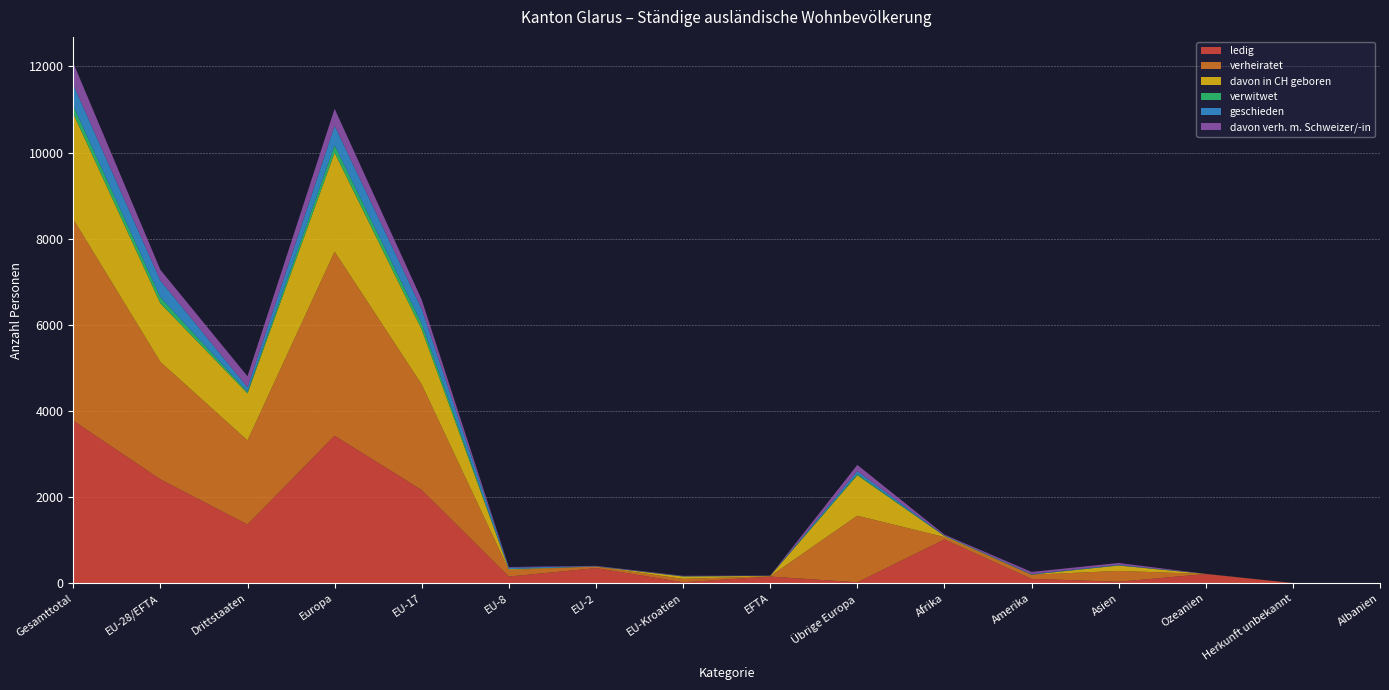

Reading right to left, what are all the values shown in this chart?

ledig: Albanien=1	Herkunft unbekannt=2	Ozeanien=212	Asien=33	Amerika=100	Afrika=1014	Übrige Europa=20	EFTA=153	EU-Kroatien=21	EU-2=350	EU-8=153	EU-17=2162	Europa=3425	Drittstaaten=1362	EU-28/EFTA=2411	Gesamttotal=3773
verheiratet: Albanien=0	Herkunft unbekannt=1	Ozeanien=1	Asien=252	Amerika=96	Afrika=56	Übrige Europa=1547	EFTA=8	EU-Kroatien=79	EU-2=35	EU-8=154	EU-17=2452	Europa=4275	Drittstaaten=1953	EU-28/EFTA=2728	Gesamttotal=4681
davon in CH geboren: Albanien=0	Herkunft unbekannt=0	Ozeanien=2	Asien=125	Amerika=3	Afrika=25	Übrige Europa=938	EFTA=8	EU-Kroatien=55	EU-2=2	EU-8=18	EU-17=1277	Europa=2298	Drittstaaten=1093	EU-28/EFTA=1360	Gesamttotal=2453
verwitwet: Albanien=0	Herkunft unbekannt=0	Ozeanien=0	Asien=5	Amerika=1	Afrika=2	Übrige Europa=29	EFTA=0	EU-Kroatien=3	EU-2=0	EU-8=1	EU-17=137	Europa=170	Drittstaaten=37	EU-28/EFTA=141	Gesamttotal=178
geschieden: Albanien=0	Herkunft unbekannt=0	Ozeanien=0	Asien=12	Amerika=13	Afrika=11	Übrige Europa=69	EFTA=2	EU-Kroatien=6	EU-2=7	EU-8=34	EU-17=339	Europa=457	Drittstaaten=105	EU-28/EFTA=388	Gesamttotal=493
davon verh. m. Schweizer/-in: Albanien=0	Herkunft unbekannt=1	Ozeanien=1	Asien=42	Amerika=48	Afrika=20	Übrige Europa=144	EFTA=4	EU-Kroatien=7	EU-2=8	EU-8=15	EU-17=215	Europa=393	Drittstaaten=256	EU-28/EFTA=249	Gesamttotal=505